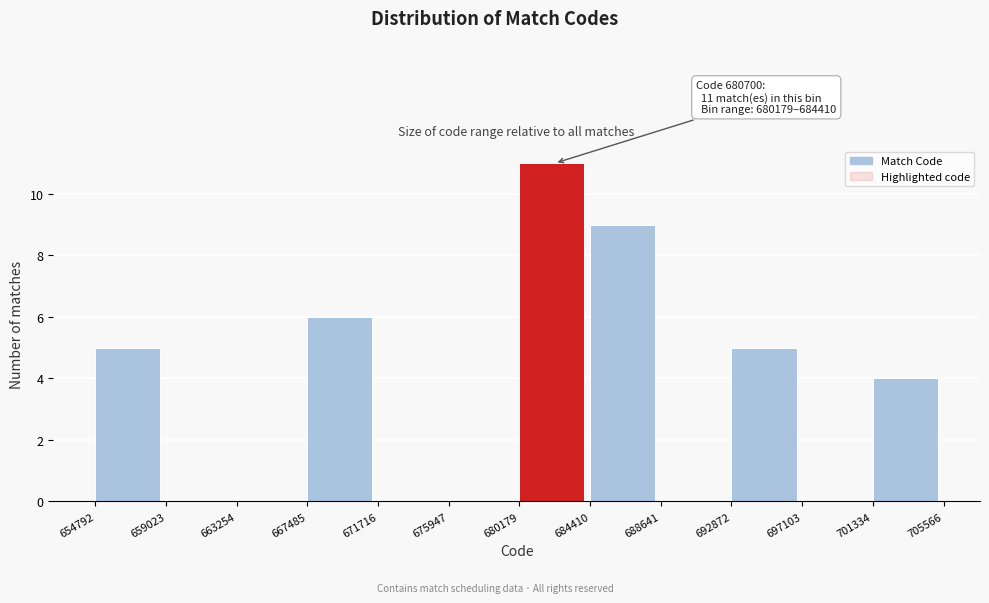

Which range on the x-axis has the tallest bar?

680179 to 684410